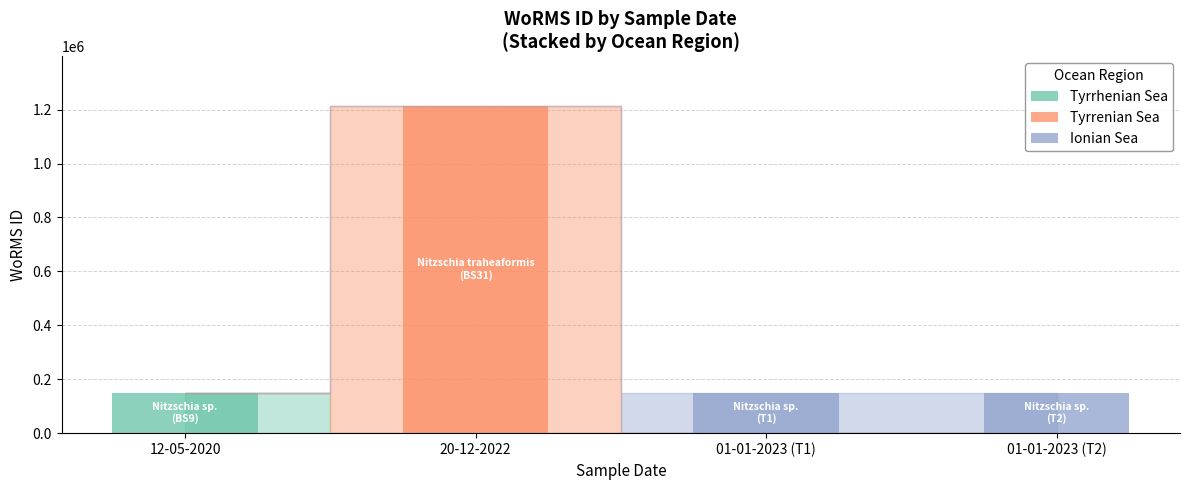

At which category is the sum across all series the highest?

20-12-2022